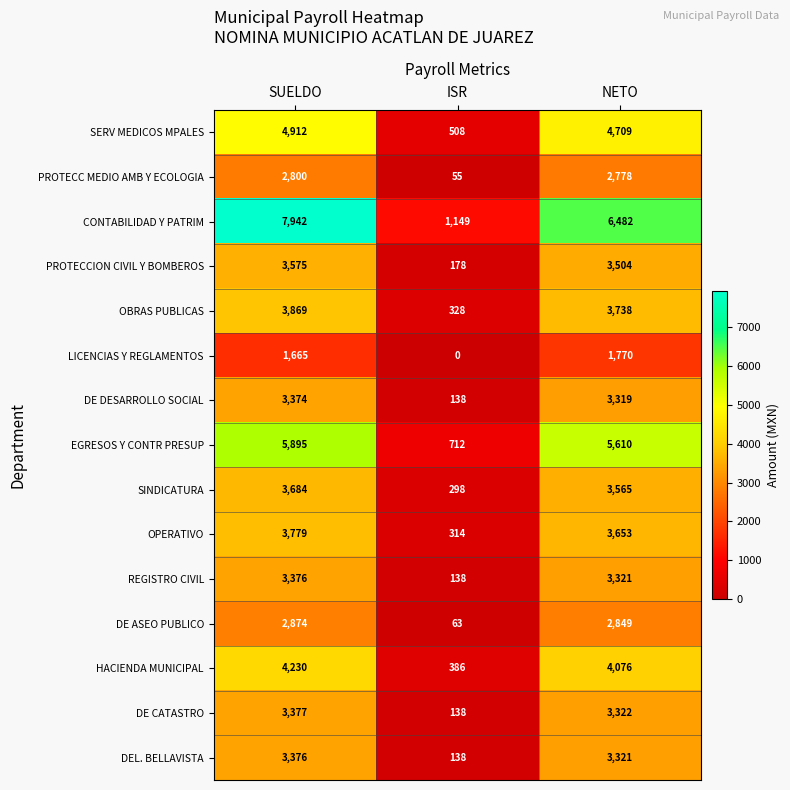

Which series has the widest spread of values?

CONTABILIDAD Y PATRIM